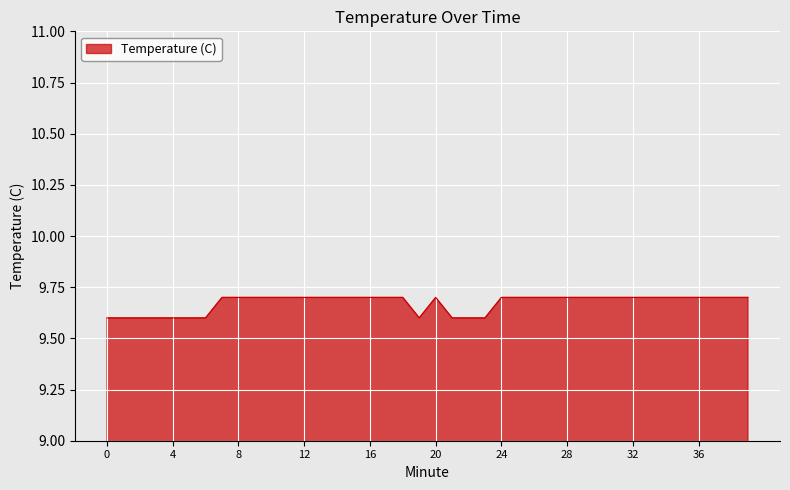

What is the minimum value shown in the chart?

9.6